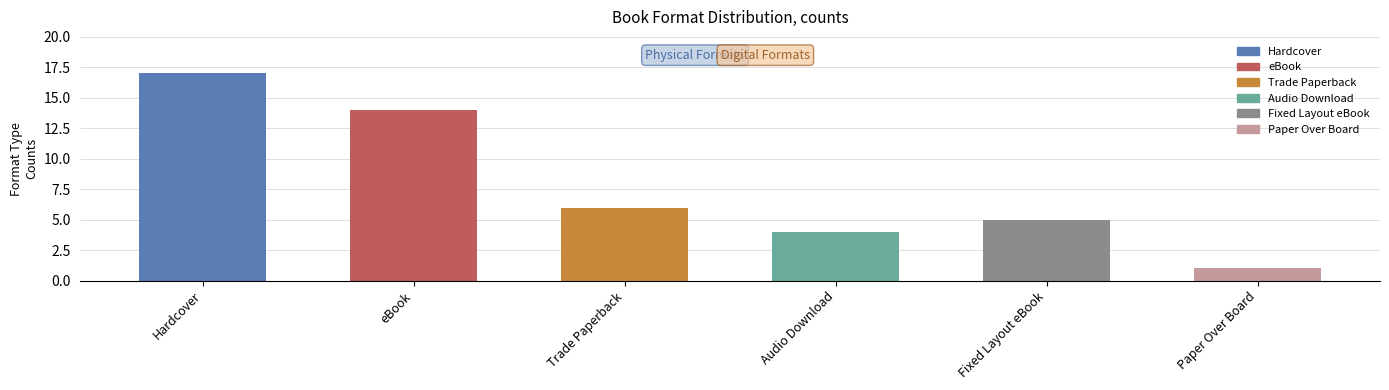

What is the change in value from Fixed Layout eBook to Paper Over Board?

-4